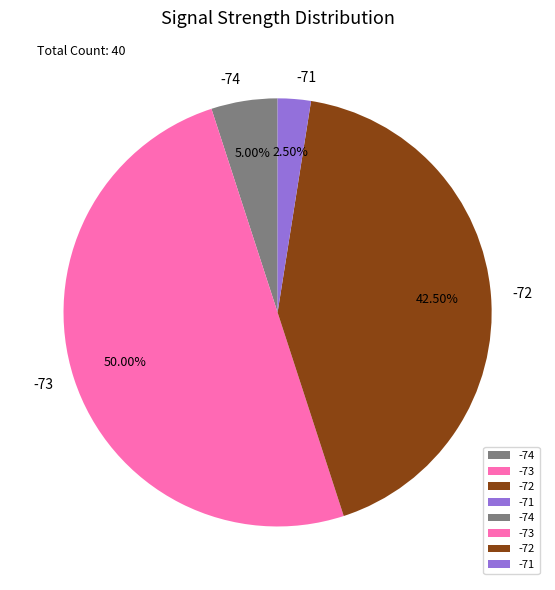

Which slice is the smallest?

-71